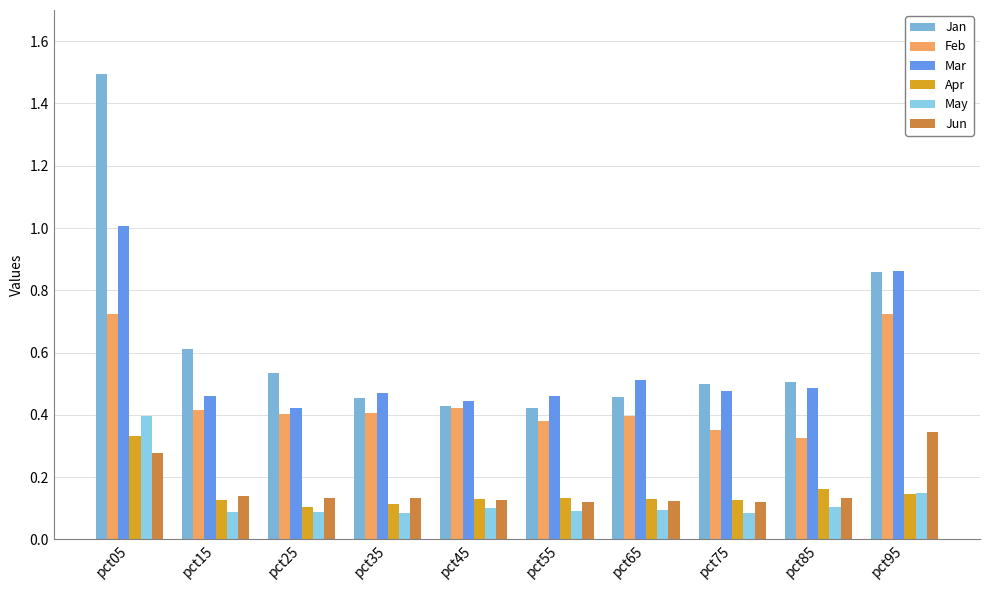

Are the bars horizontal?

No